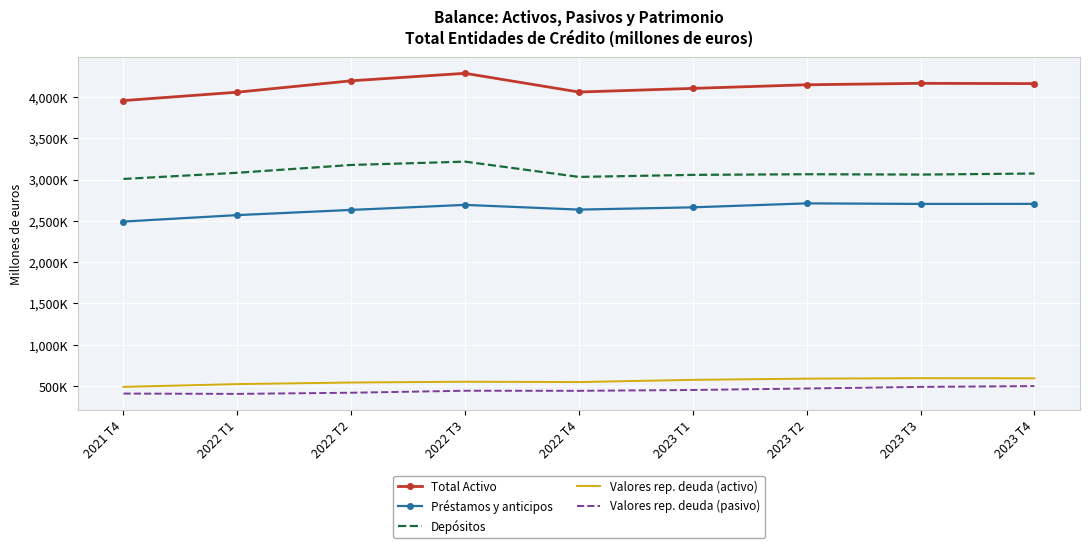

Reading left to right, transcribe all the data shown in this chart.

Total Activo: 2021 T4=3956625	2022 T1=4058093	2022 T2=4196001	2022 T3=4286830	2022 T4=4060010	2023 T1=4104085	2023 T2=4147887	2023 T3=4165279	2023 T4=4162156
Préstamos y anticipos: 2021 T4=2491666	2022 T1=2569853	2022 T2=2632719	2022 T3=2693662	2022 T4=2636547	2023 T1=2664043	2023 T2=2711995	2023 T3=2705307	2023 T4=2706024
Depósitos: 2021 T4=3007761	2022 T1=3082420	2022 T2=3176986	2022 T3=3217382	2022 T4=3032230	2023 T1=3057012	2023 T2=3064713	2023 T3=3060616	2023 T4=3073178
Valores rep. deuda (activo): 2021 T4=490278	2022 T1=523941	2022 T2=542995	2022 T3=552573	2022 T4=548424	2023 T1=575218	2023 T2=589809	2023 T3=595449	2023 T4=594083
Valores rep. deuda (pasivo): 2021 T4=409085	2022 T1=405471	2022 T2=419132	2022 T3=443432	2022 T4=442510	2023 T1=452397	2023 T2=470650	2023 T3=490119	2023 T4=499526